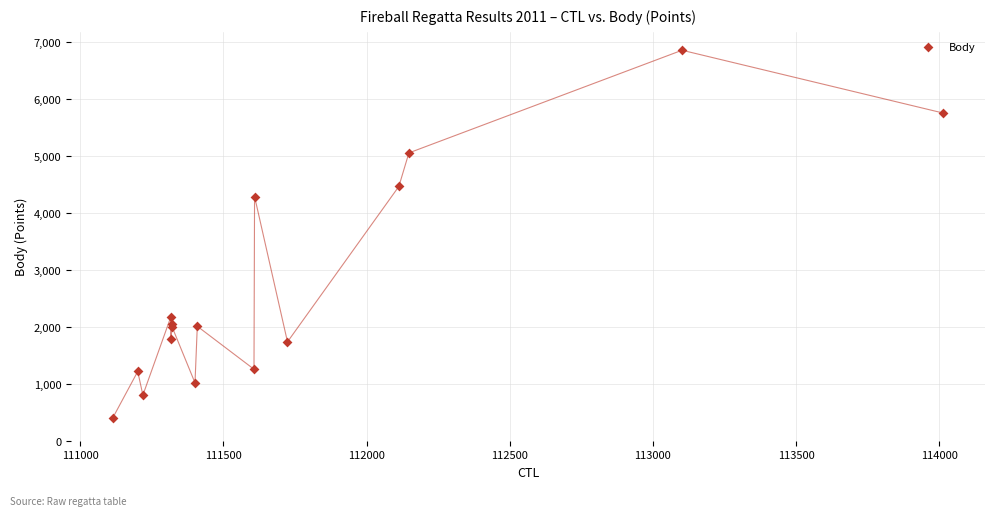

What Y value in the scatter plot is closest to 3626?

4284